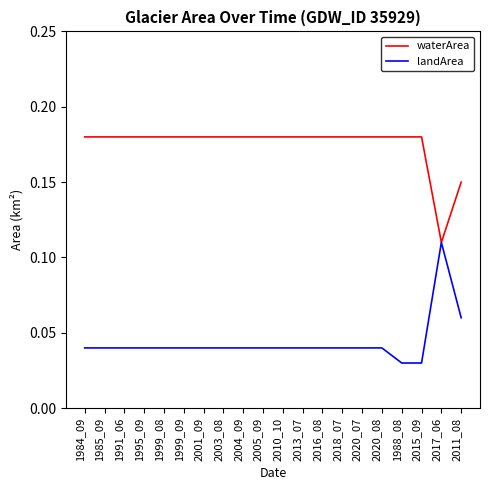

The value of landArea at 1999_08 is 0.1. True or false?

False